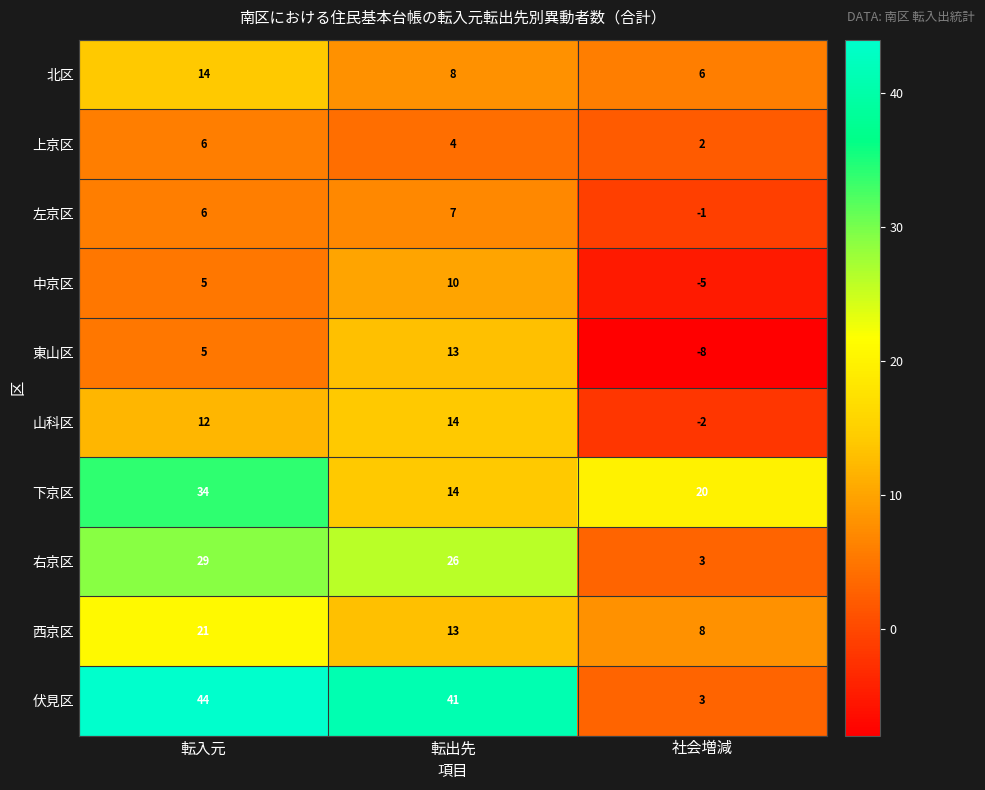

What is the total value across all series at 転入元?

176